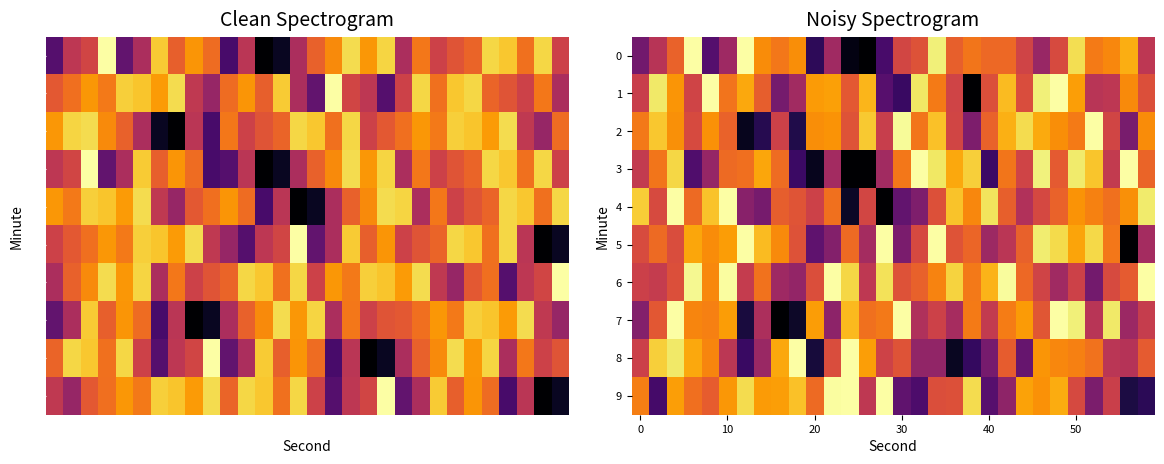

How many series are shown in this chart?

10